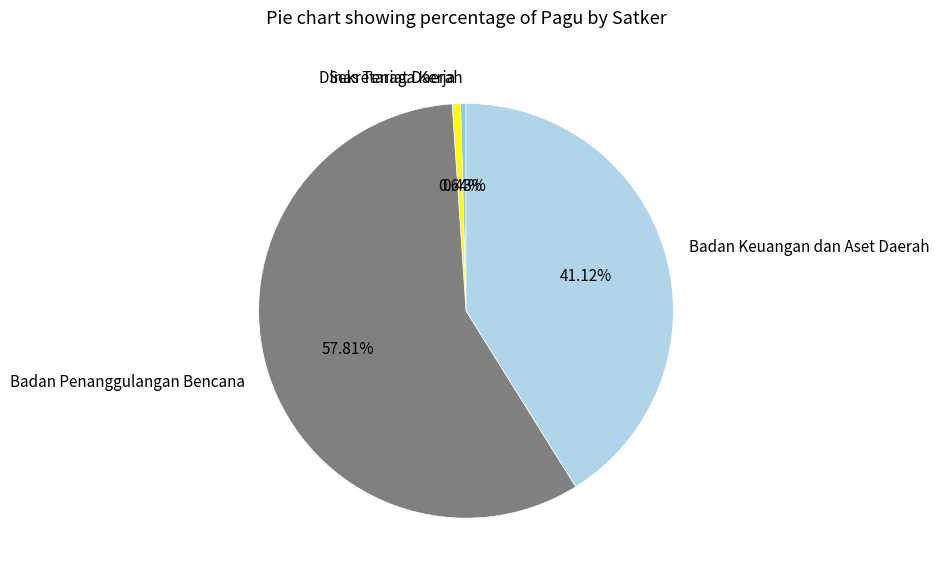

What is the largest slice in the pie chart?

Badan Penanggulangan Bencana